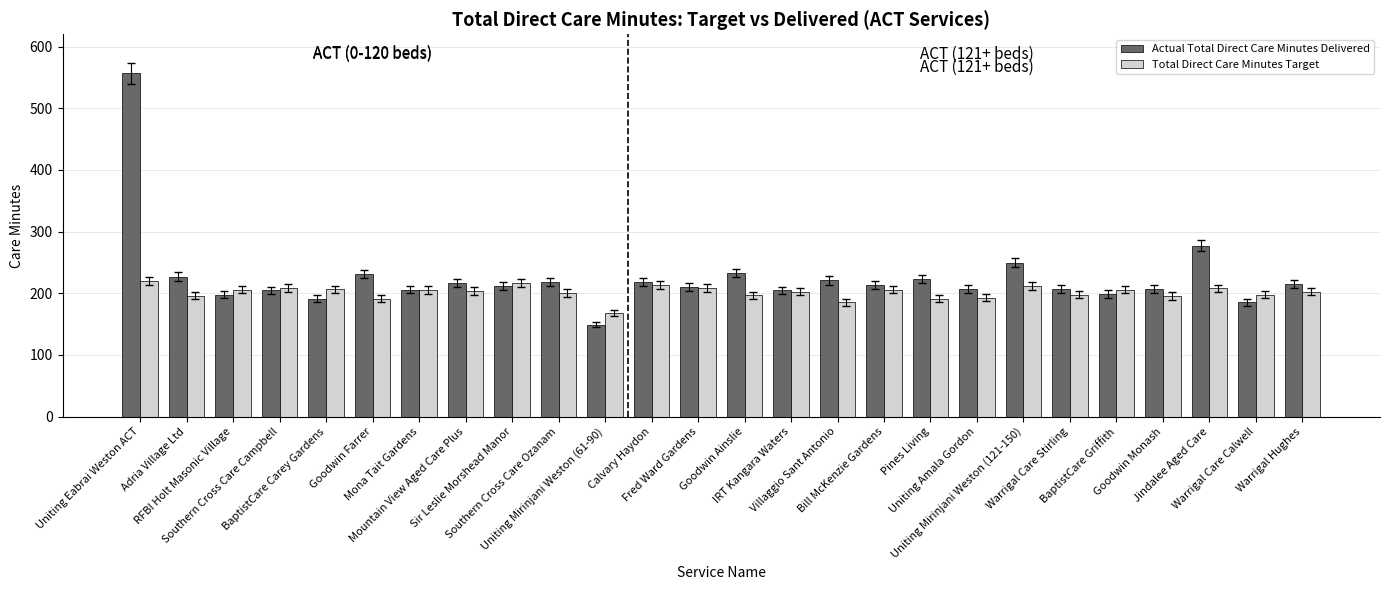

Rank the series by their maximum value, from lowest to highest.

Total Direct Care Minutes Target, Actual Total Direct Care Minutes Delivered